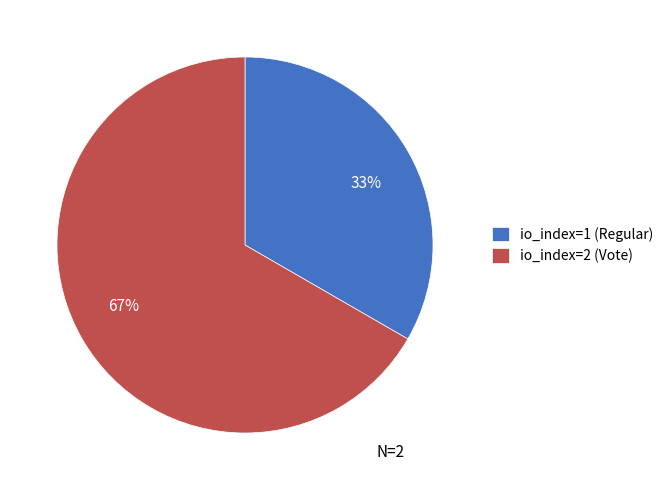

Which slice is the smallest?

io_index=1 (Regular)